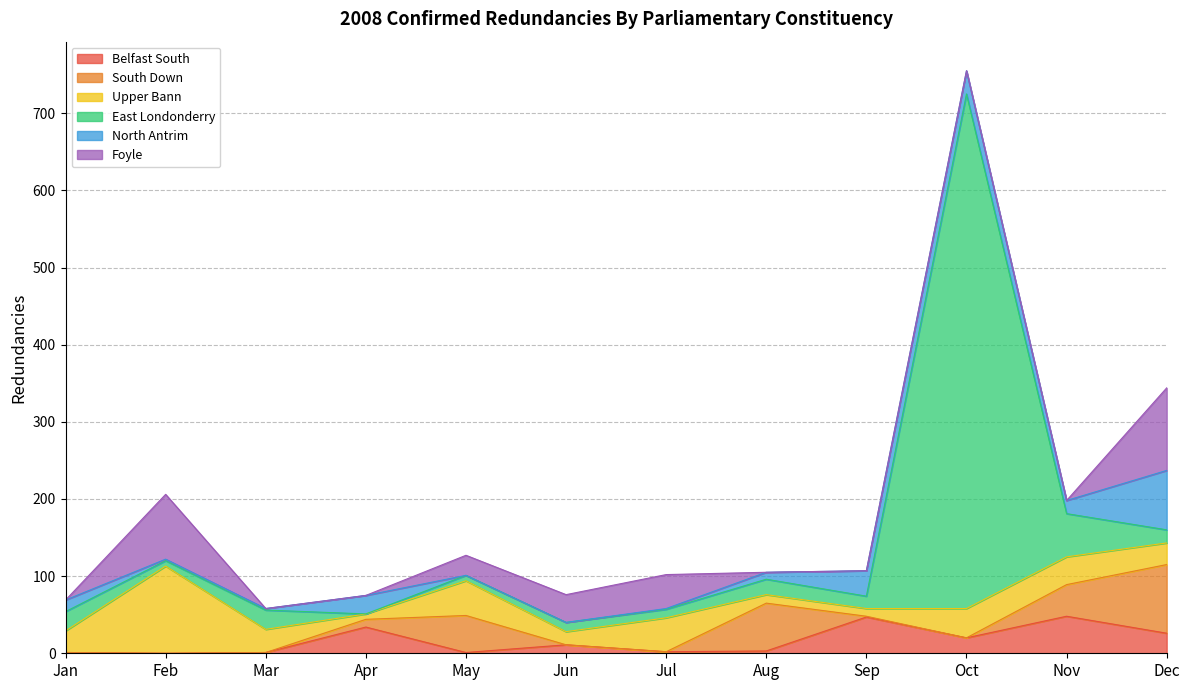

Does the chart display data point markers on the line(s)?

No